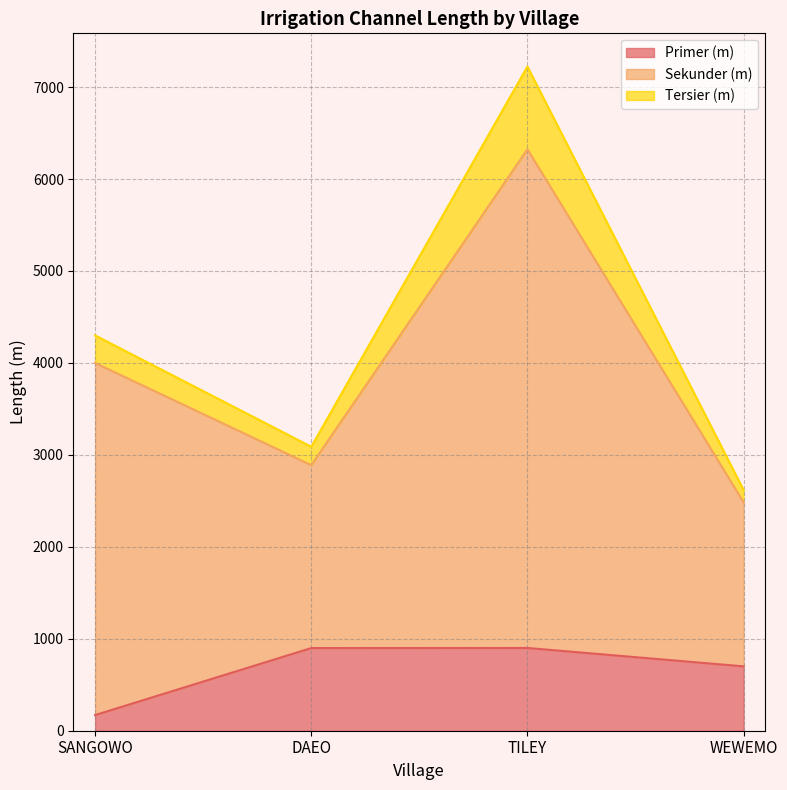

Where does the Tersier (m) series first go above 4299?

SANGOWO